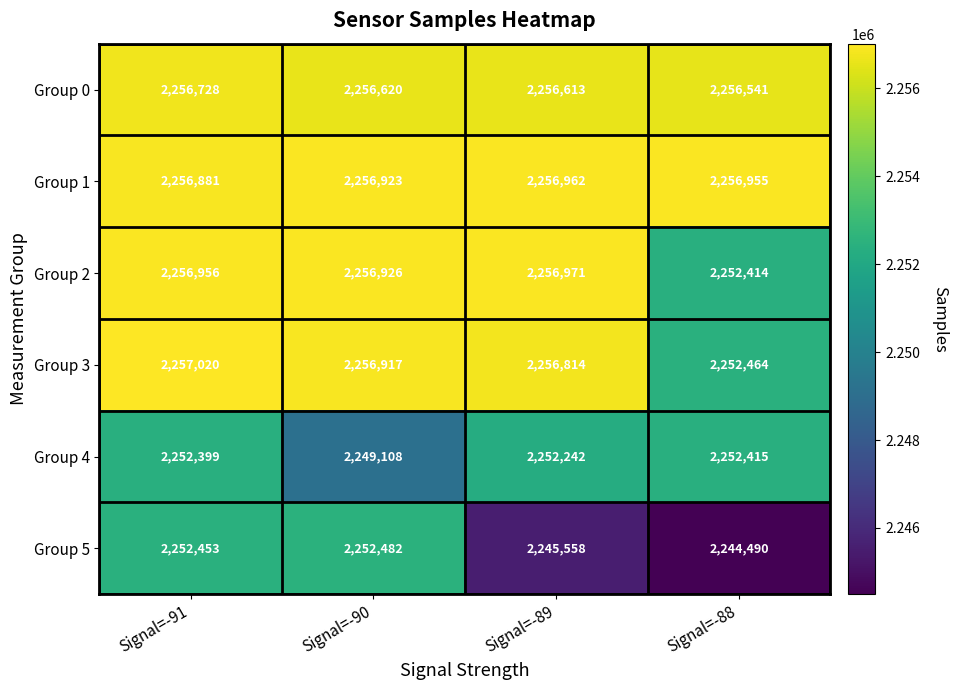

How many distinct data groups are displayed?

6